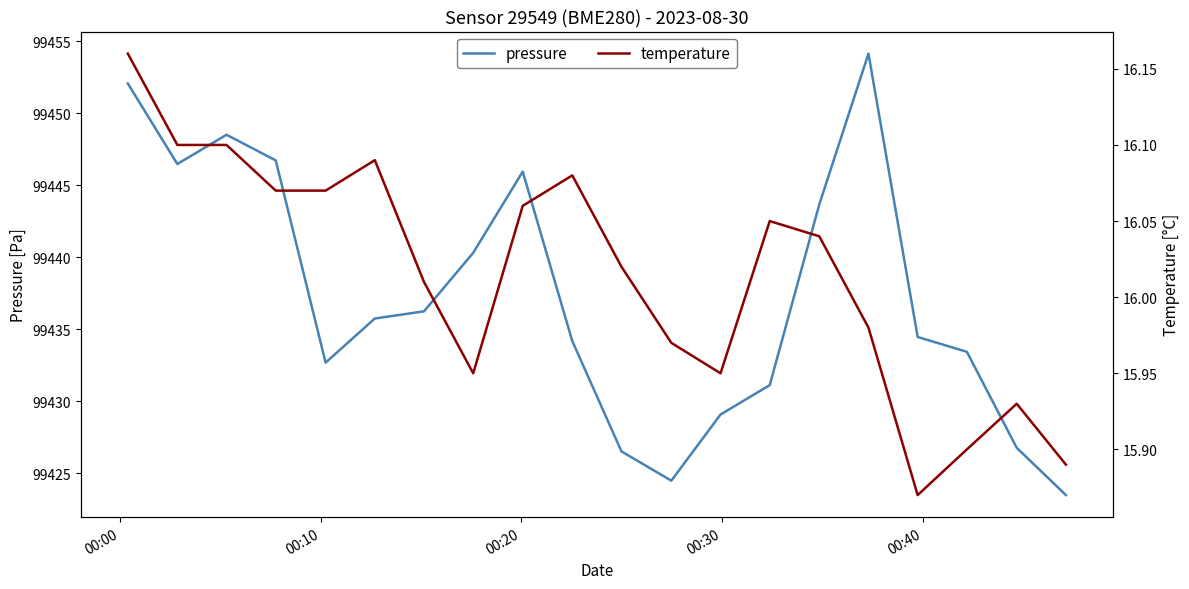

True or false: pressure and temperature intersect in this chart.

False